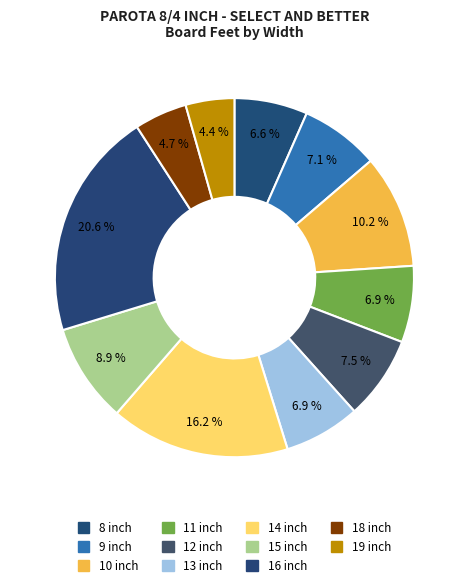

Rank the categories by value from highest to lowest.

16 inch, 14 inch, 10 inch, 15 inch, 12 inch, 9 inch, 11 inch, 13 inch, 8 inch, 18 inch, 19 inch